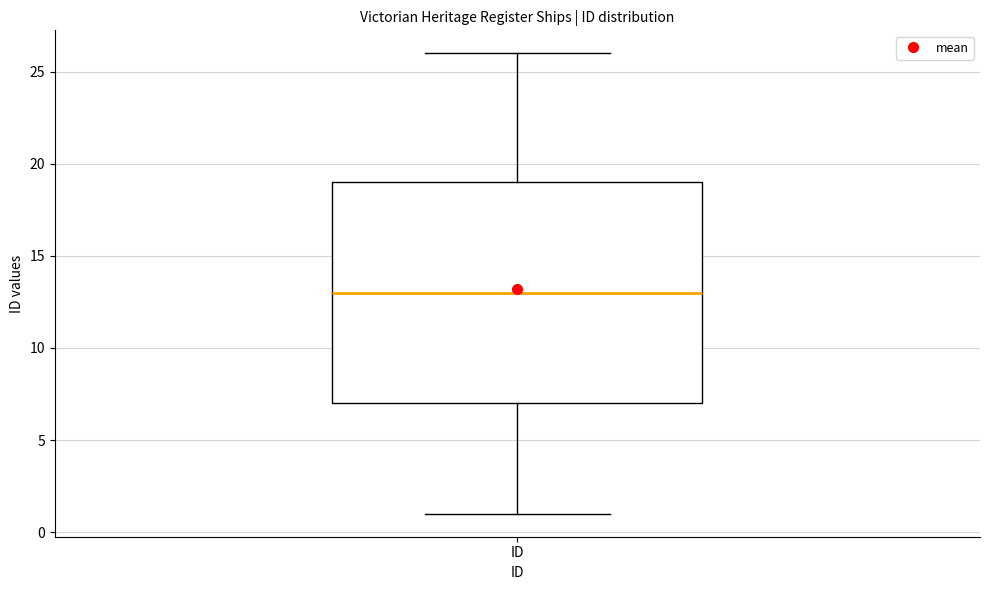

Where does the median line of the box for ID sit on the y-axis? The values are not printed on the chart, so give them approximately, as read against the axis.

13